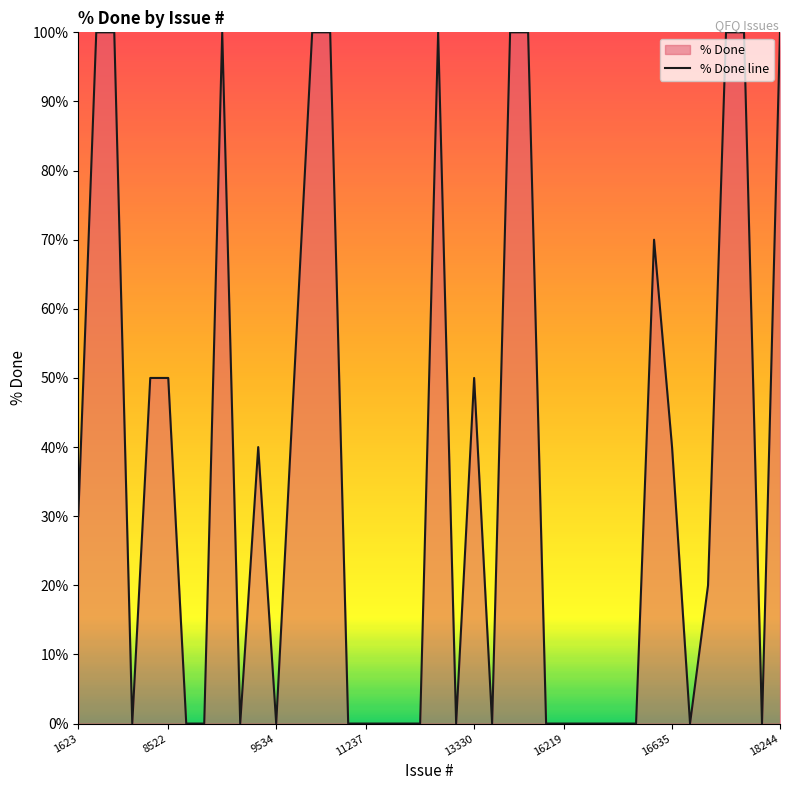

Reading right to left, extract all data points from this chart.

100	0	100	100	20	0	40	70	0	0	0	0	0	0	100	100	0	50	0	100	0	0	0	0	0	100	100	50	0	40	0	100	0	0	50	50	0	100	100	30